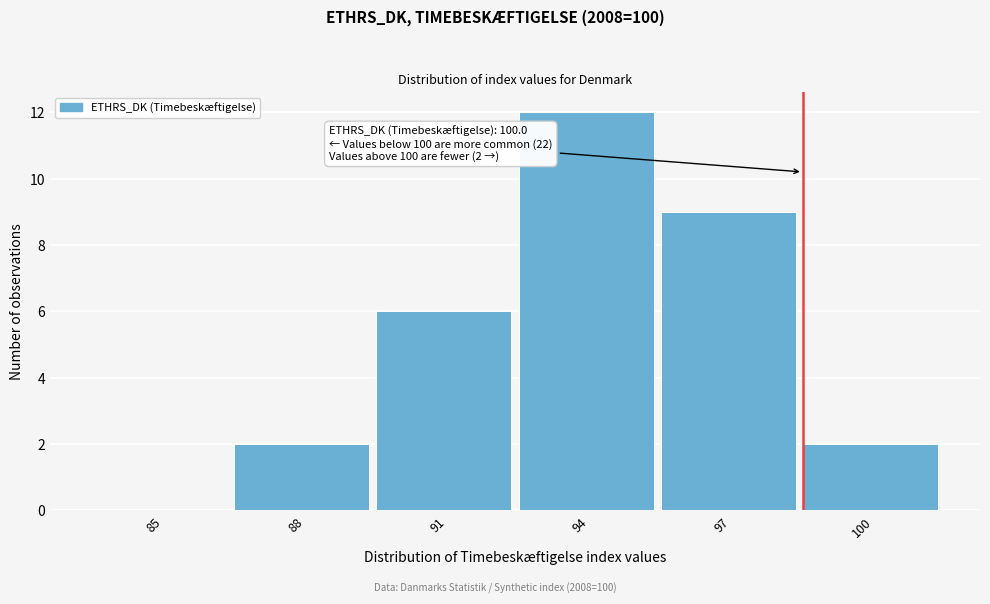

Reading left to right, what are all the values shown in this chart?

85=0	88=2	91=6	94=12	97=9	100=2